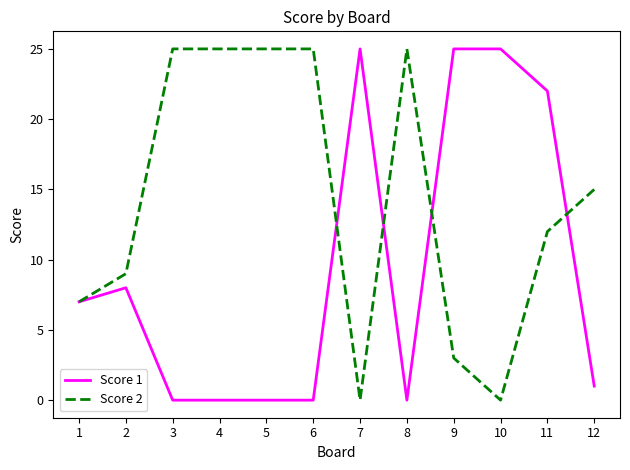

Reading left to right, what are all the values shown in this chart?

Score 1: 1=7	2=8	3=0	4=0	5=0	6=0	7=25	8=0	9=25	10=25	11=22	12=1
Score 2: 1=7	2=9	3=25	4=25	5=25	6=25	7=0	8=25	9=3	10=0	11=12	12=15